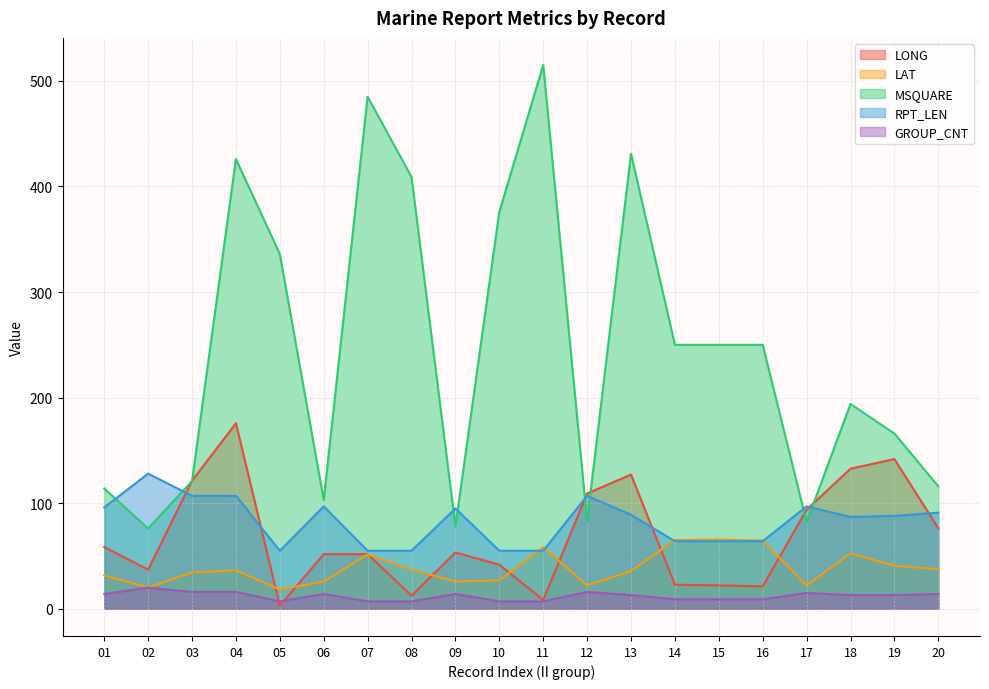

What are all the series names shown in the legend?

LONG, LAT, MSQUARE, RPT_LEN, GROUP_CNT